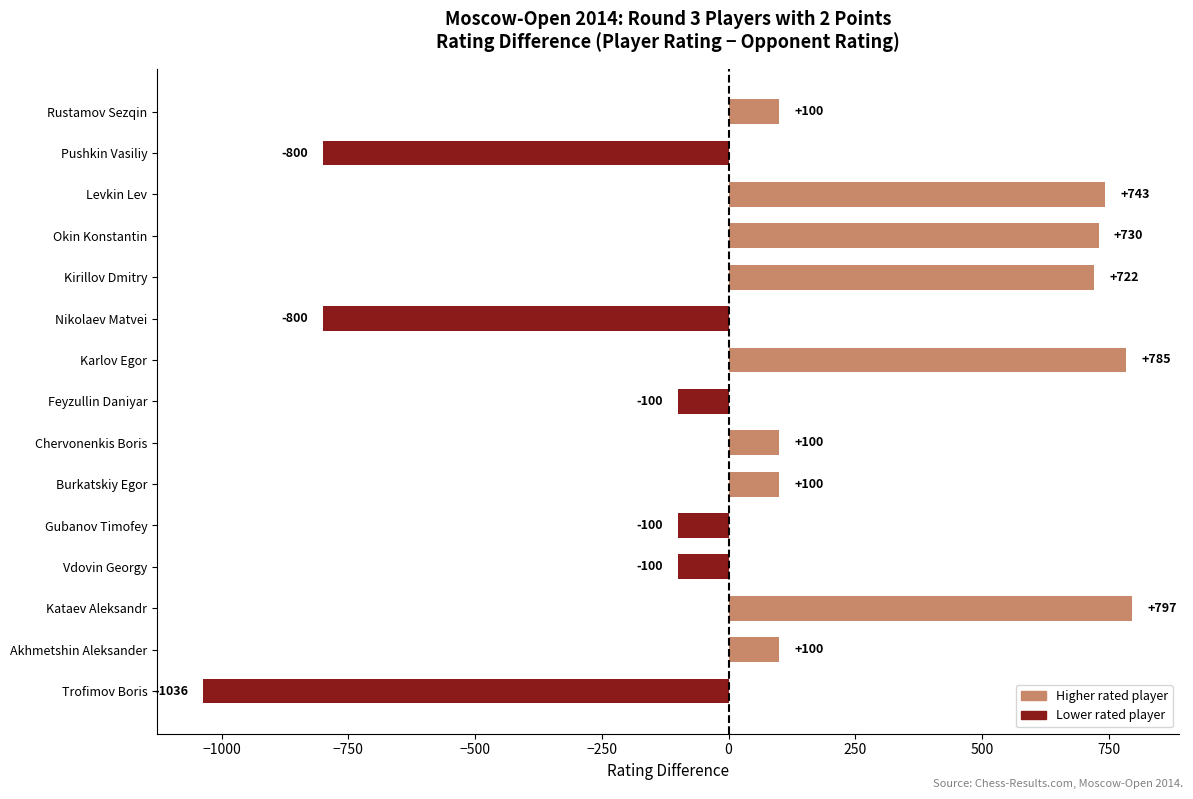

Reading bottom to top, extract all data points from this chart.

-1036	100	797	-100	-100	100	100	-100	785	-800	722	730	743	-800	100